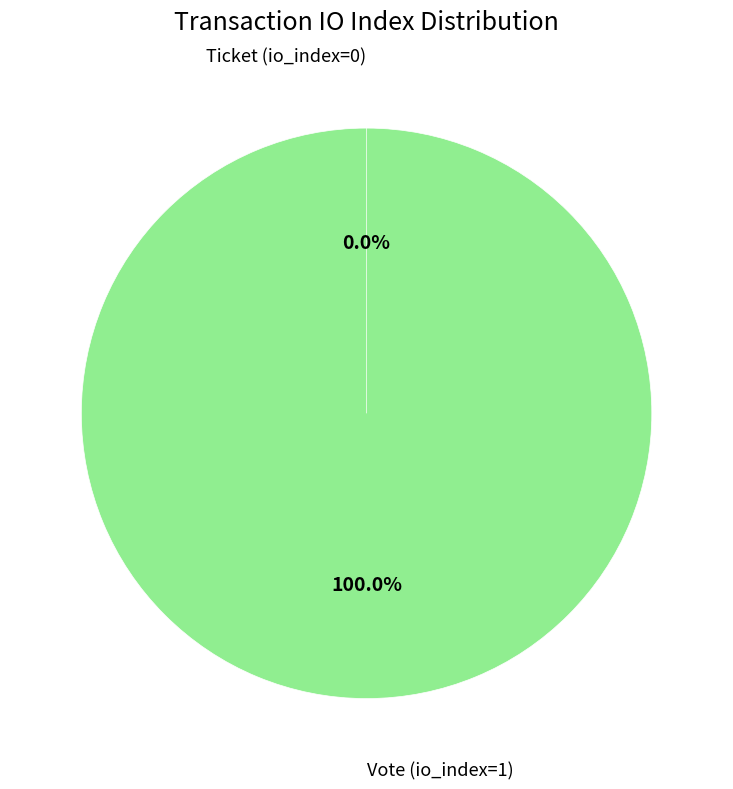

How many slices are in this pie chart?

2